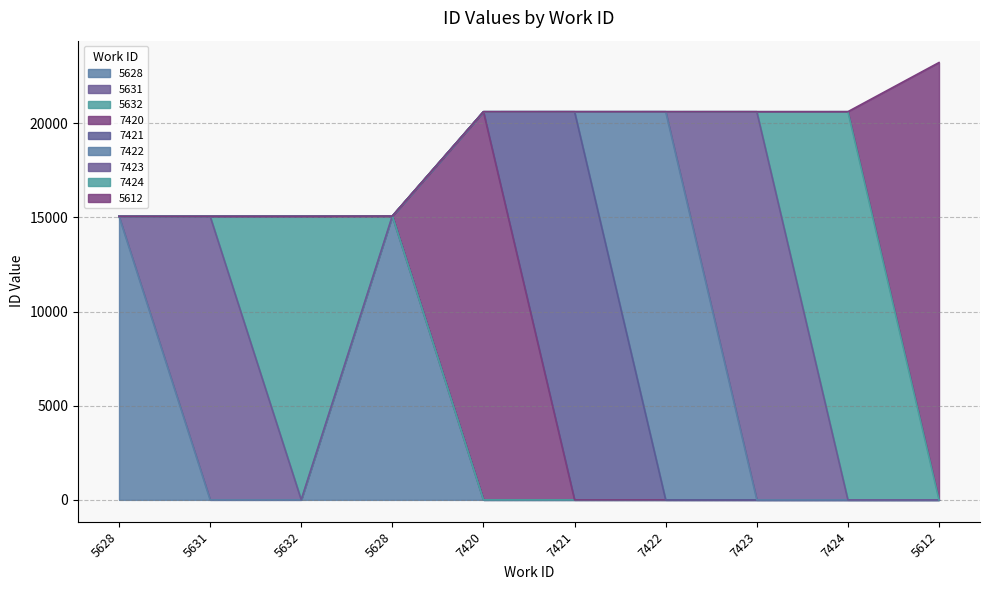

What are all the series names shown in the legend?

5628, 5631, 5632, 7420, 7421, 7422, 7423, 7424, 5612